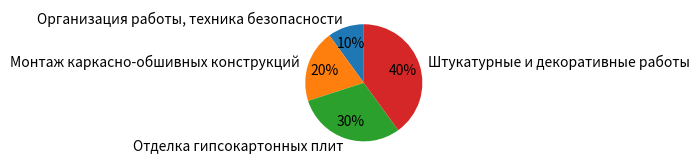

Approximately how many times larger is the value at Отделка гипсокартонных плит compared to Монтаж каркасно-обшивных конструкций?

1.5